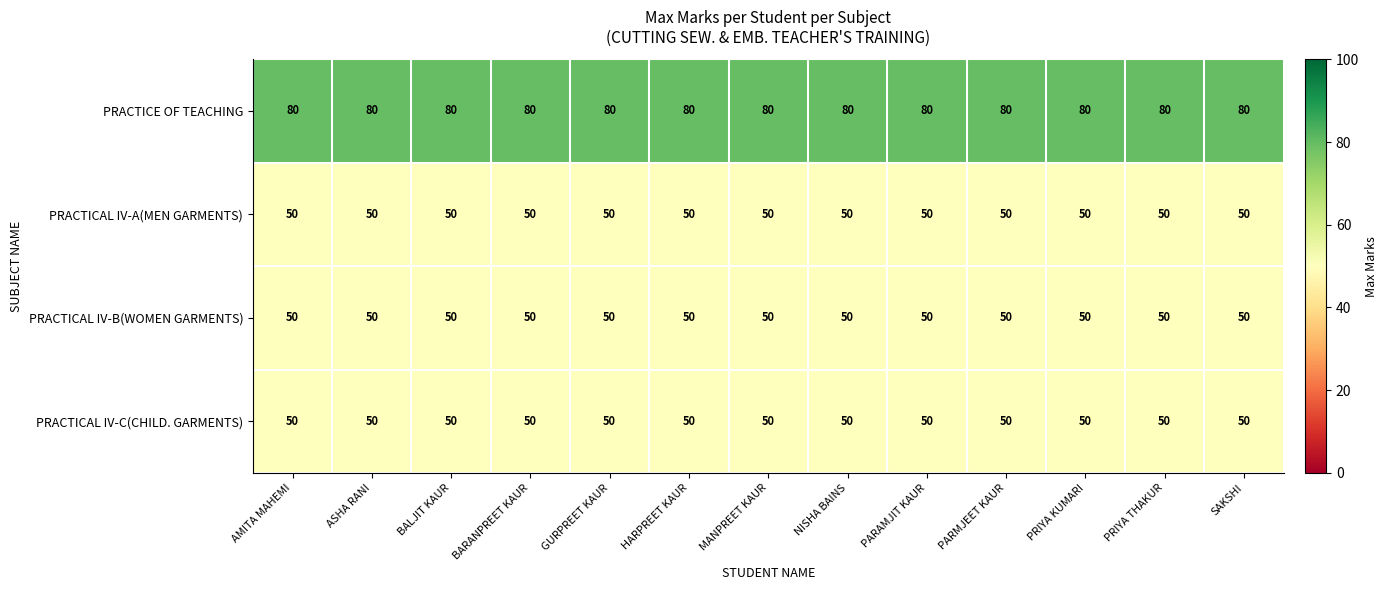

The value of PRACTICAL IV-C(CHILD. GARMENTS) at BARANPREET KAUR is 78. True or false?

False